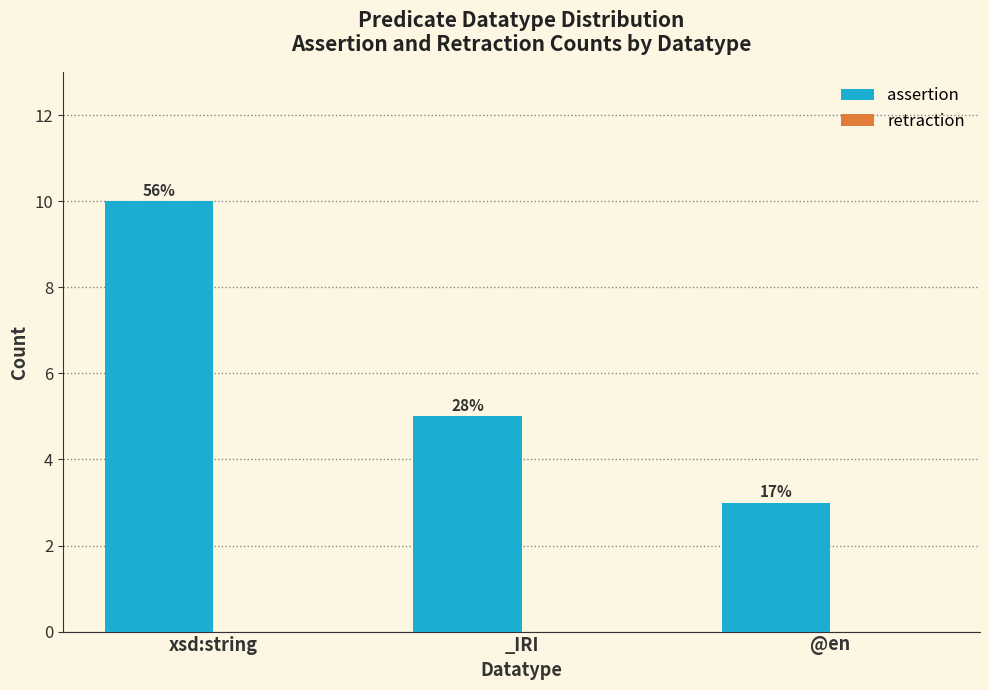

How many bars are there in total?

3